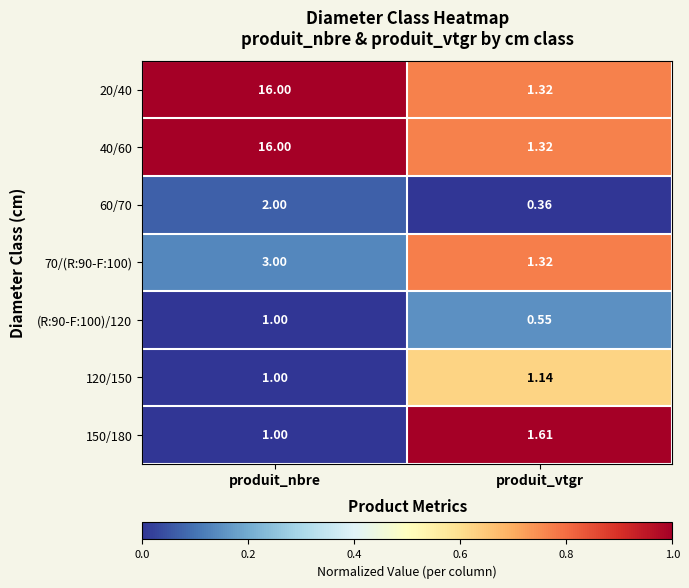

Is the value of 60/70 at produit_vtgr greater than the value of 150/180 at produit_nbre?

No